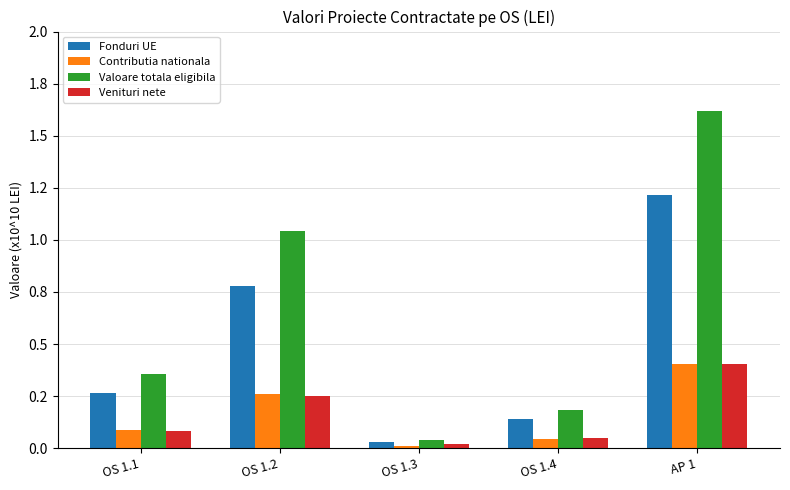

Where is Venituri nete nearest to the value 0?

OS 1.3